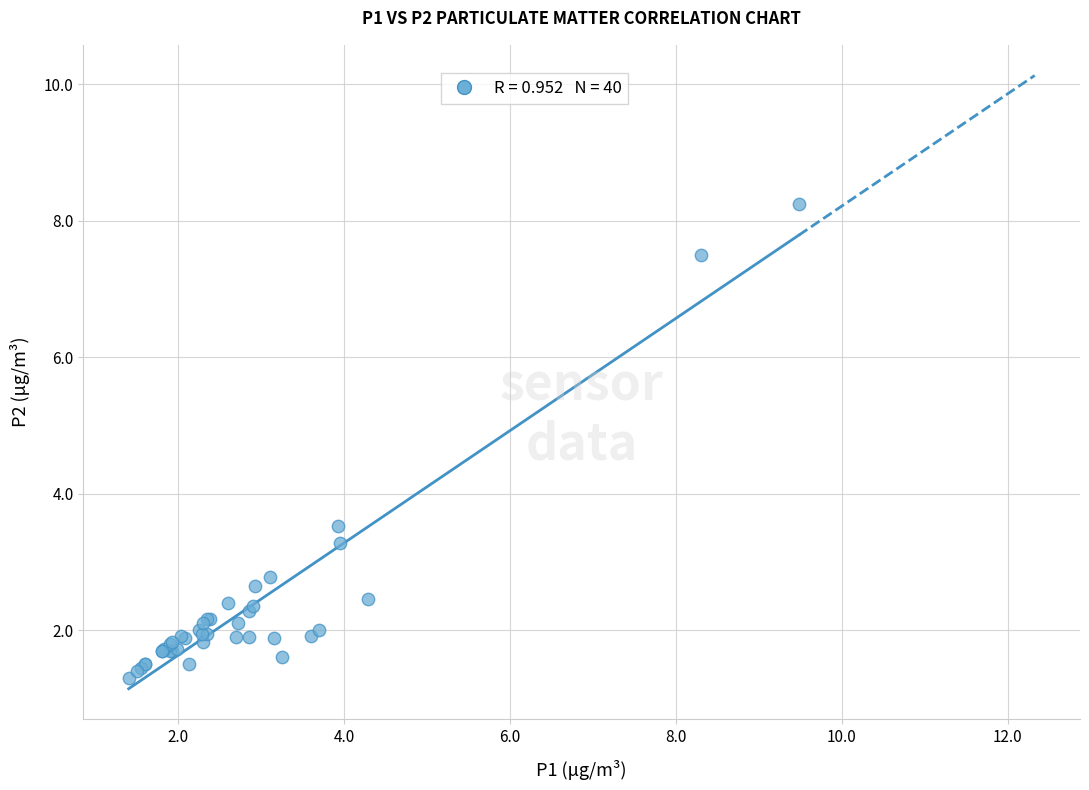

What Y value in the scatter plot is closest to 4?

3.5